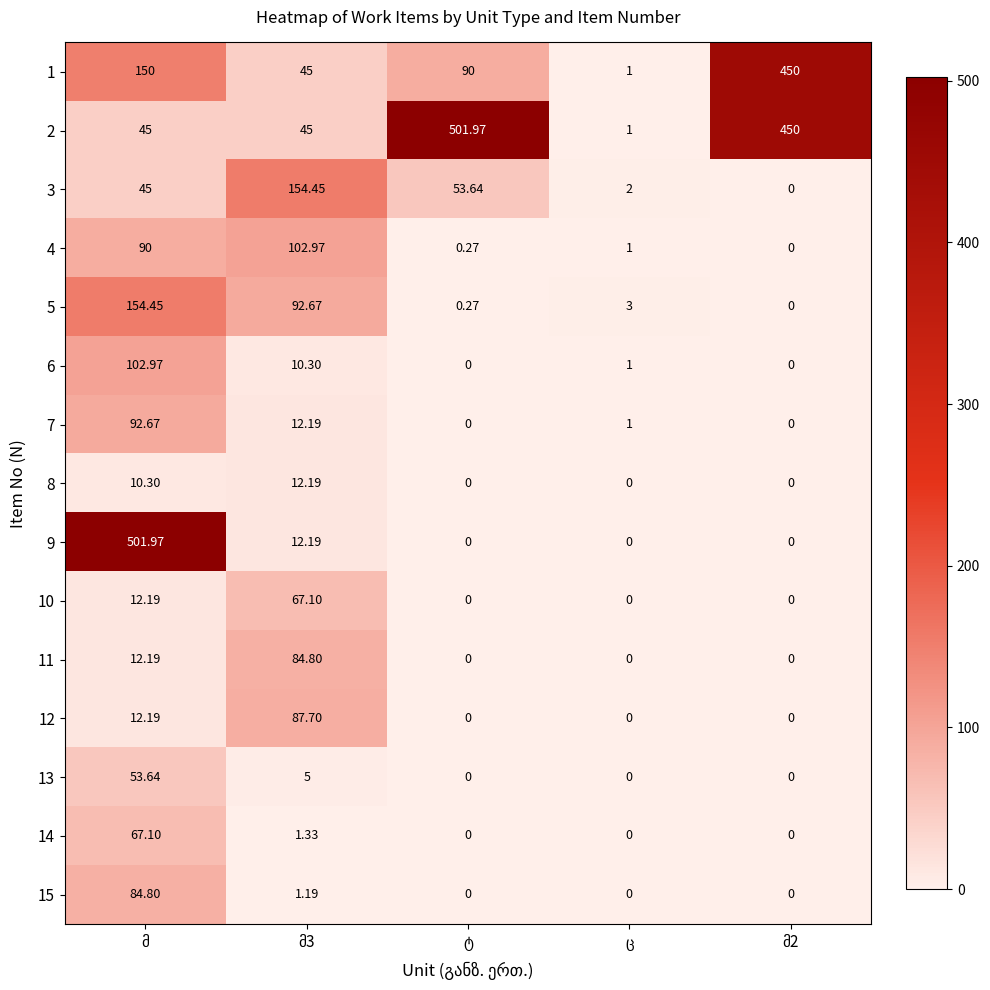

At which label does 4 first exceed 1?

მ